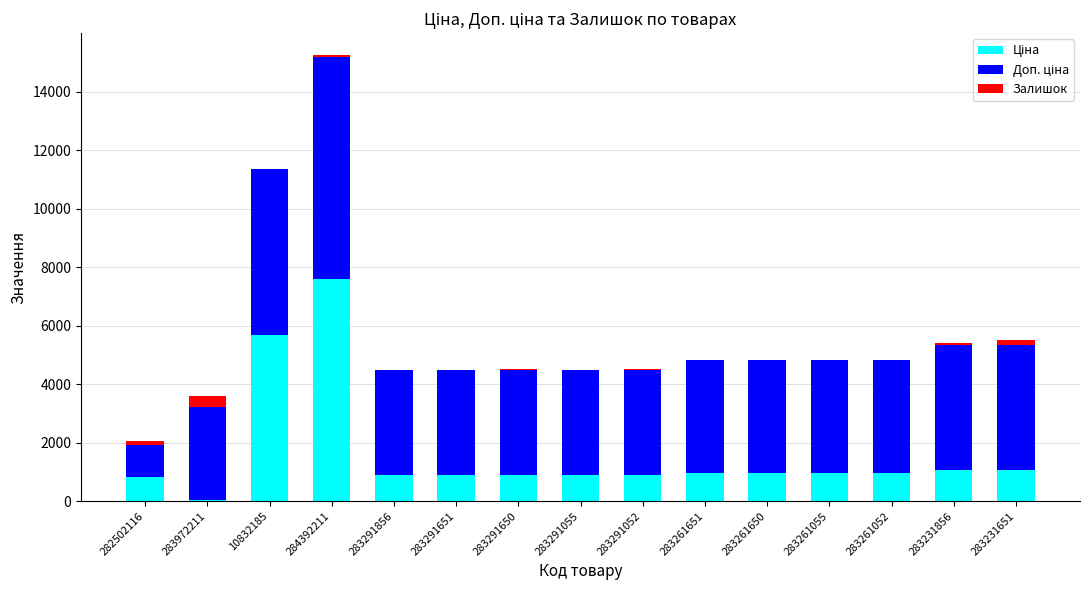

At which category is the sum across all series the highest?

284392211